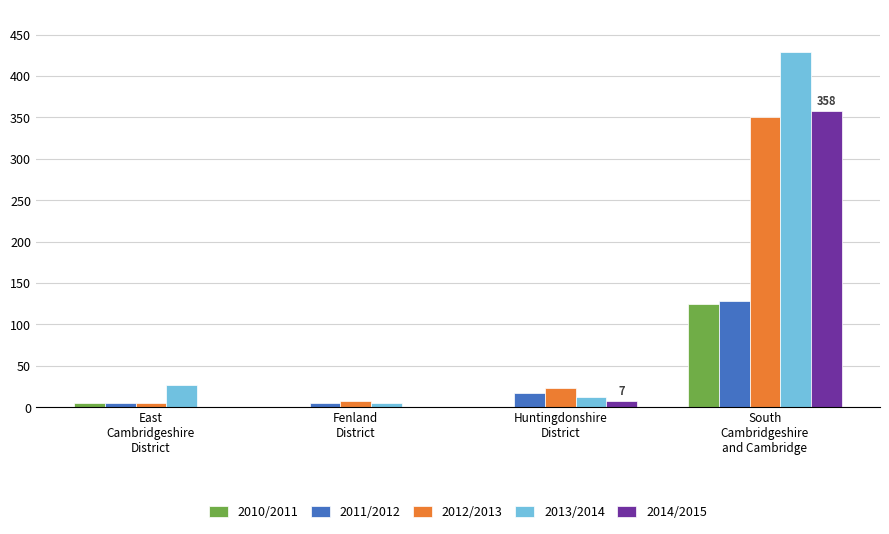

The 2013/2014 series shows 45 at East
Cambridgeshire
District. True or false?

False